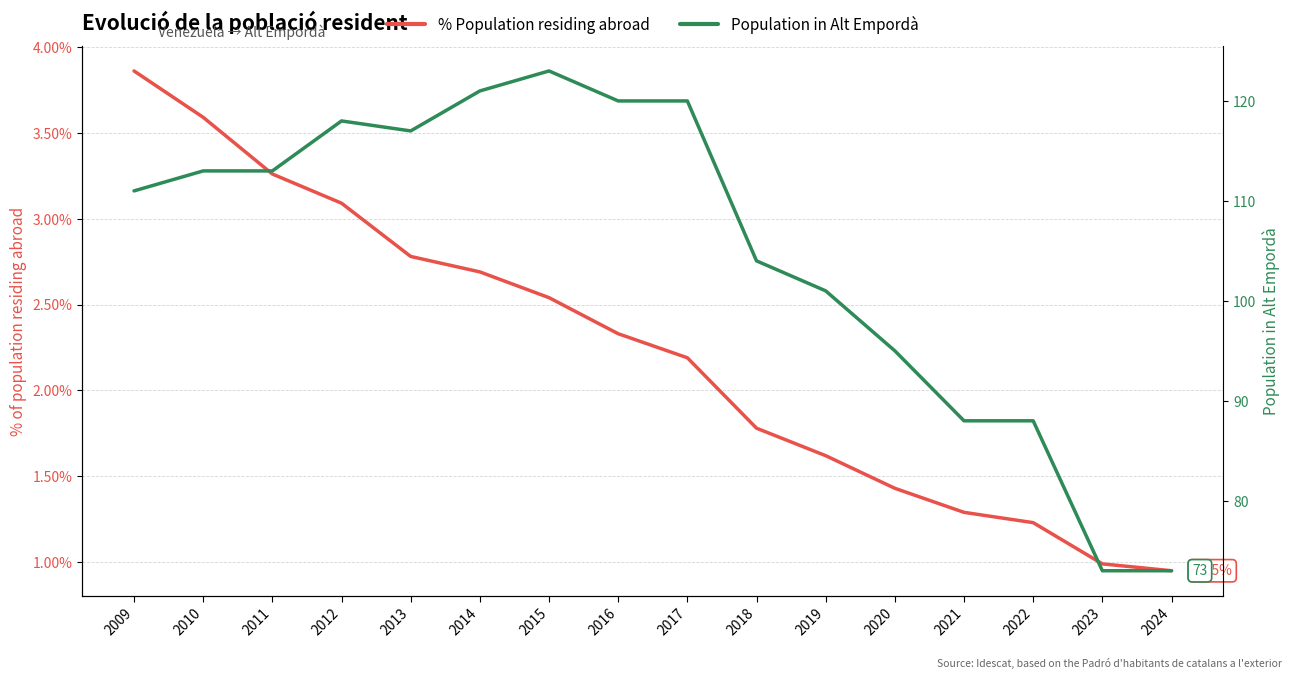

What is the greatest value displayed?

123.0